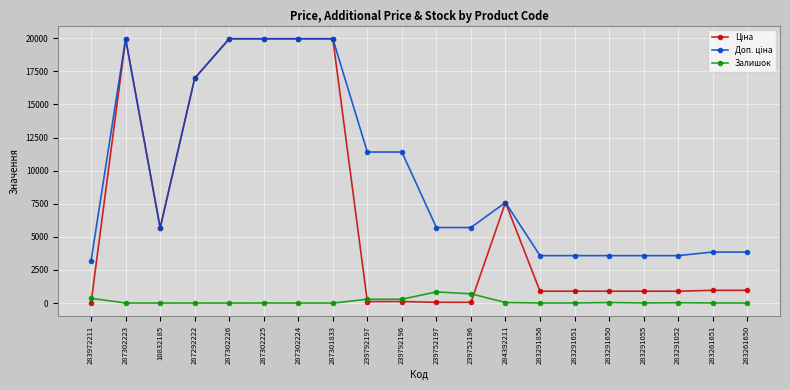

How many lines are shown in the chart?

3